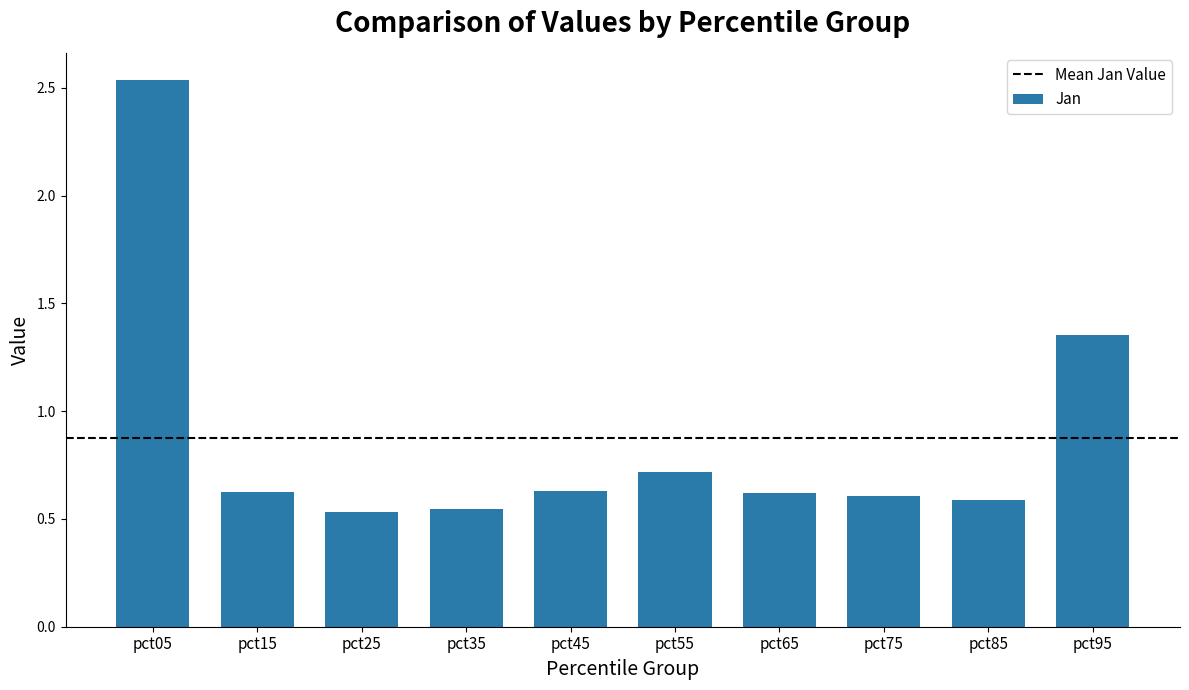

Is it true that the value at pct75 is 0.6?

True